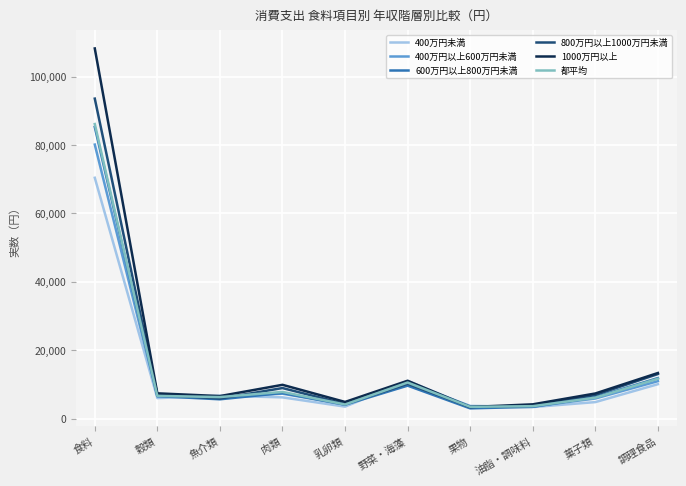

What are all the series names shown in the legend?

400万円未満, 400万円以上600万円未満, 600万円以上800万円未満, 800万円以上1000万円未満, 1000万円以上, 都平均